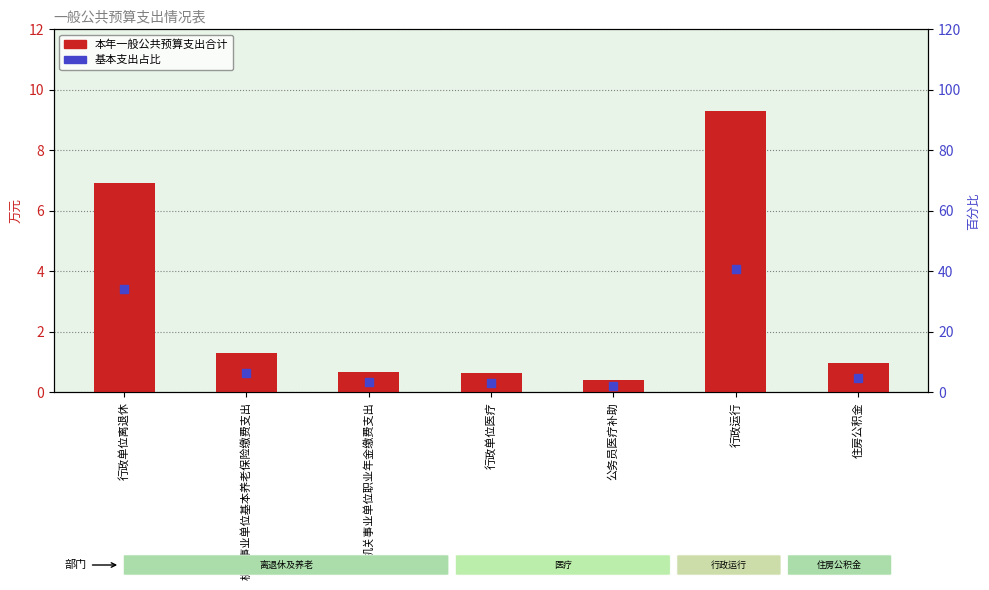

Which series has the widest spread of Y values?

基本支出占比